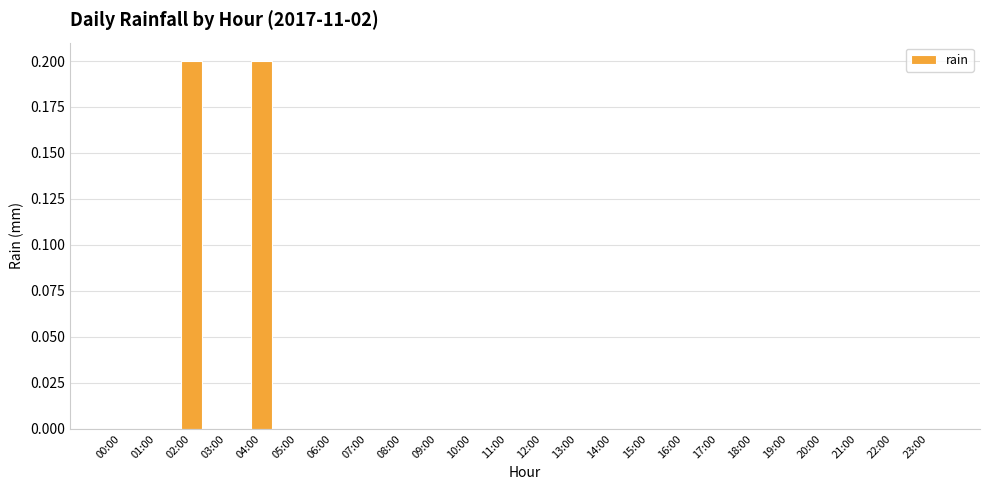

What is the sum of all values?

0.4